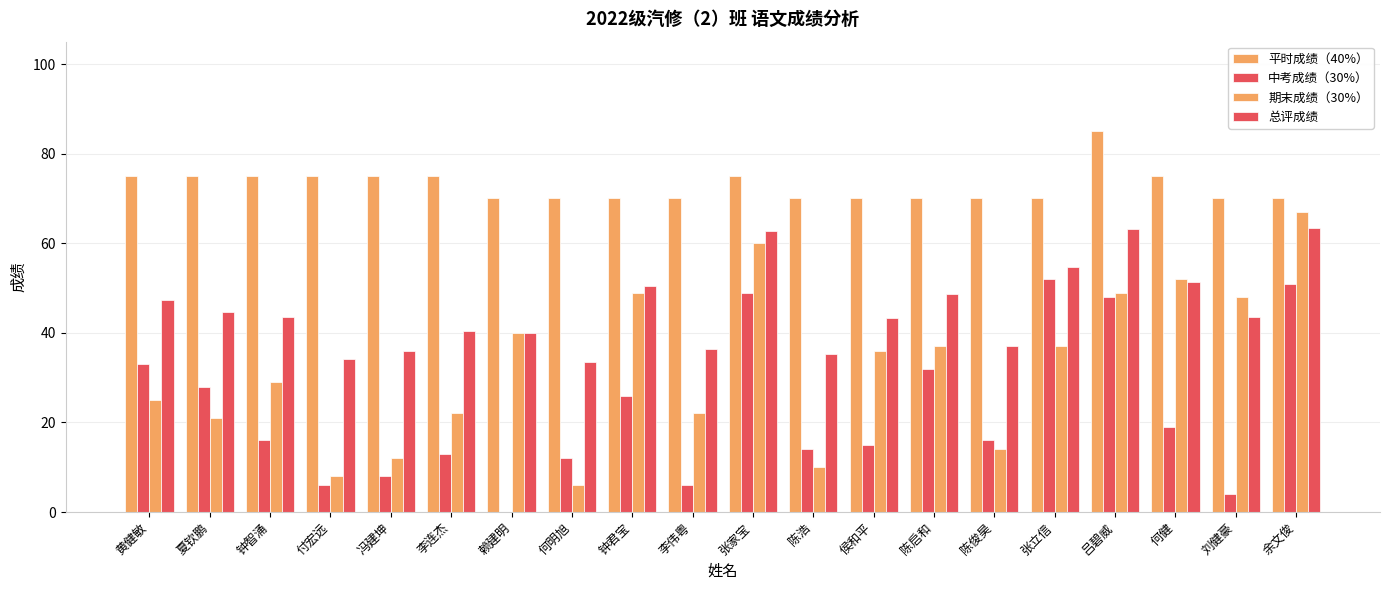

At which category does the chart reach its minimum across all series?

赖建明